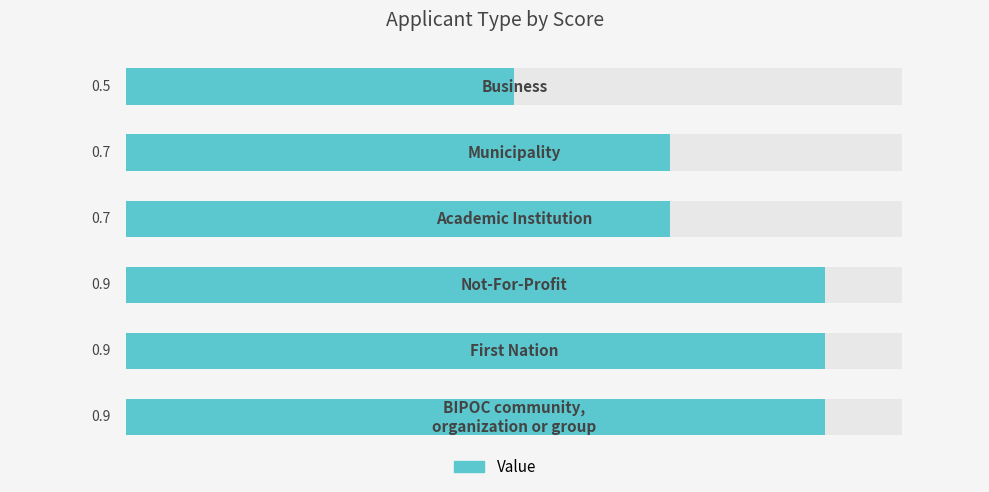

What is the sum of the values at 0 and 4?

1.4